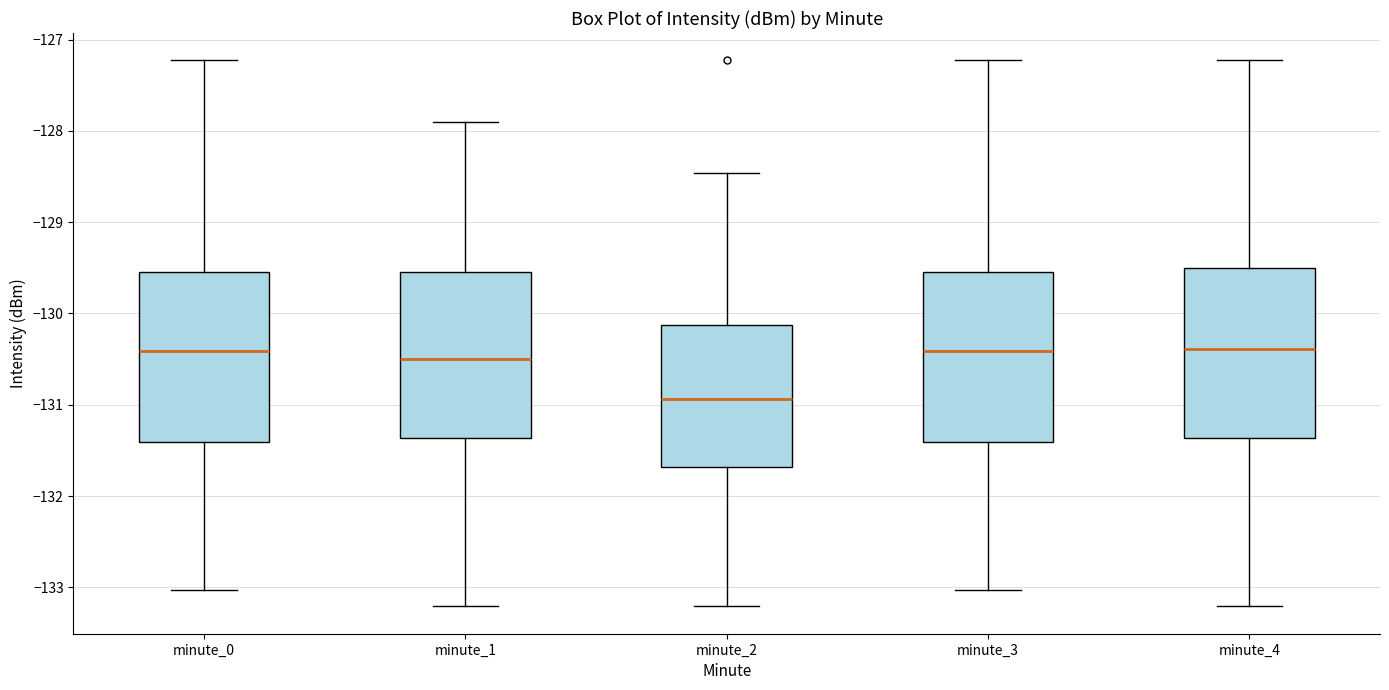

Reading left to right, read every box against the y-axis: the position of its median line, the range the box covers, and the ends of its whiskers. The values are not printed on the chart, so give them approximately, as read against the axis.

minute_0: median -130.4, box -131.4 to -129.5, whiskers -133.0 to -127.2
minute_1: median -130.5, box -131.4 to -129.6, whiskers -133.2 to -127.9
minute_2: median -130.9, box -131.7 to -130.1, whiskers -133.2 to -128.5
minute_3: median -130.4, box -131.4 to -129.5, whiskers -133.0 to -127.2
minute_4: median -130.4, box -131.4 to -129.5, whiskers -133.2 to -127.2